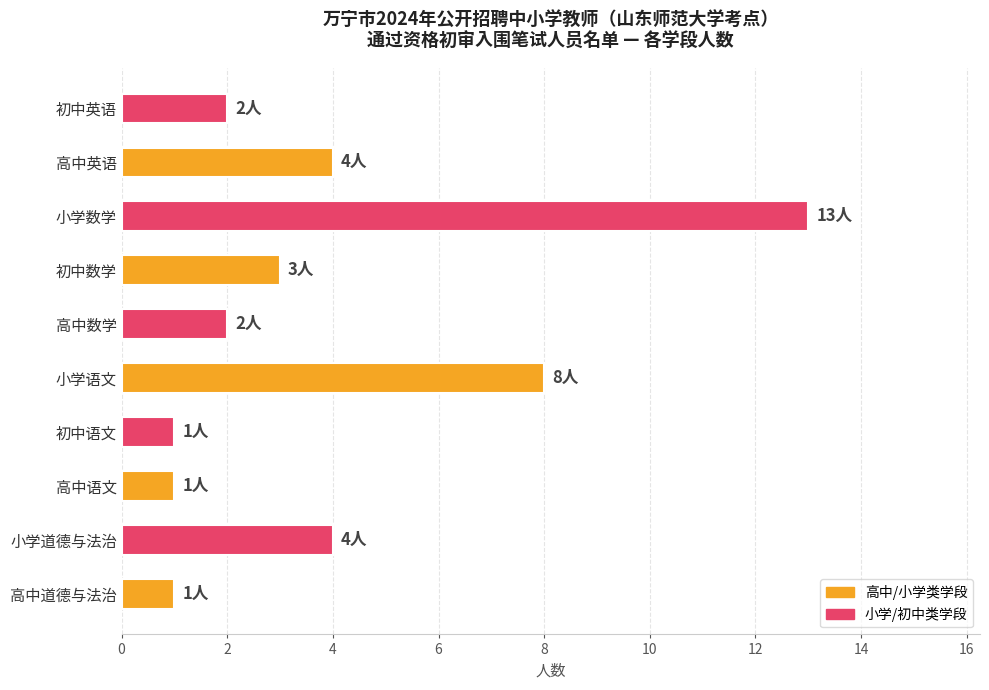

How many data points are less than 3?

5